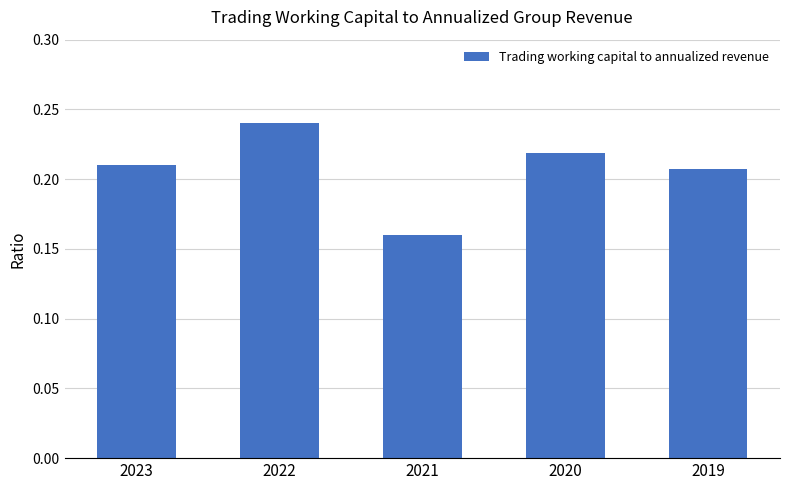

What is the sum of all values?

1.0